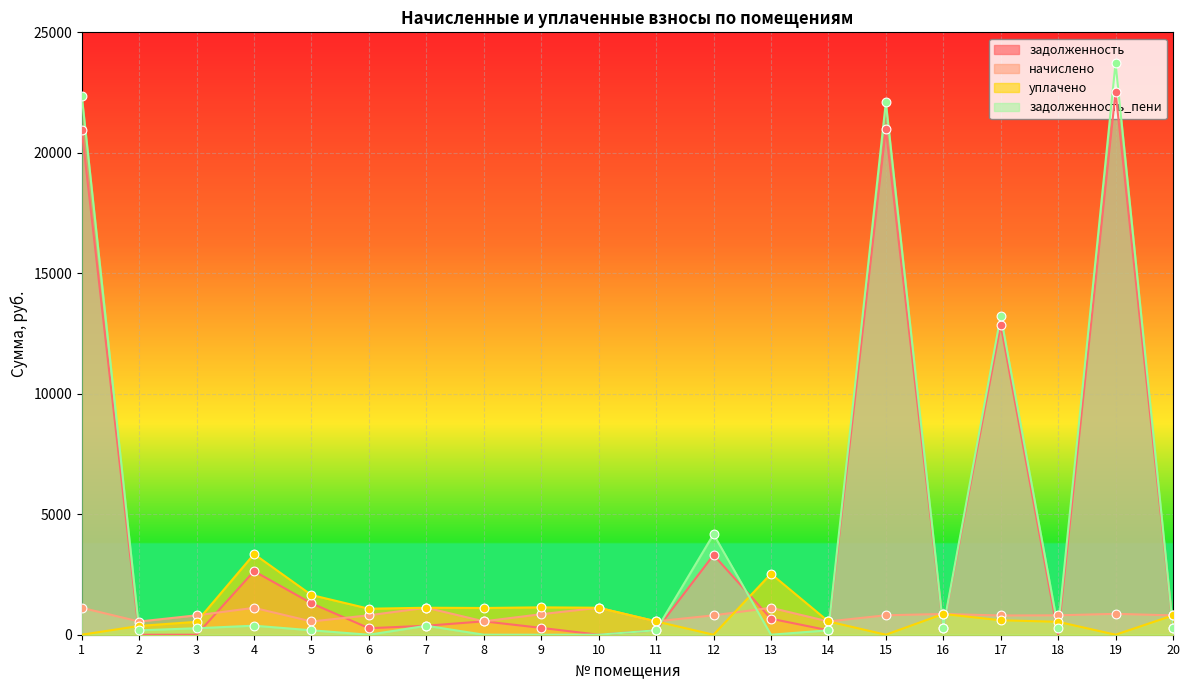

Which series has the largest Y range (max minus min)?

задолженность_пени